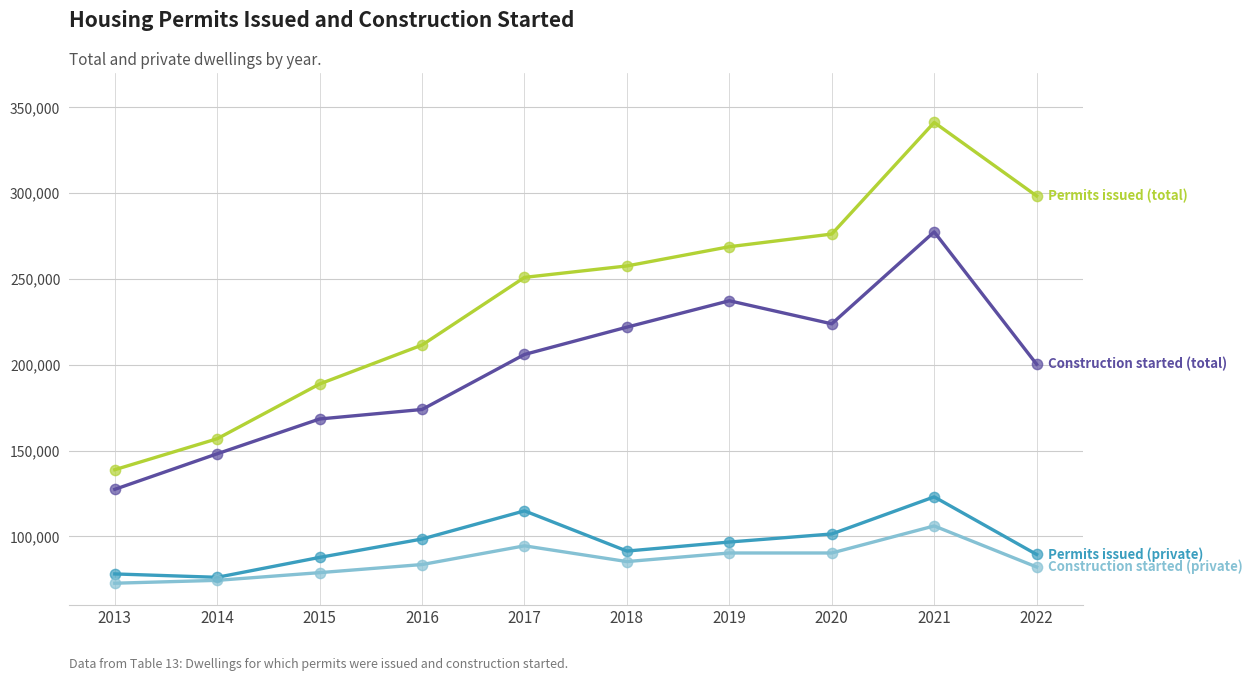

At which category is the sum across all series the highest?

2021